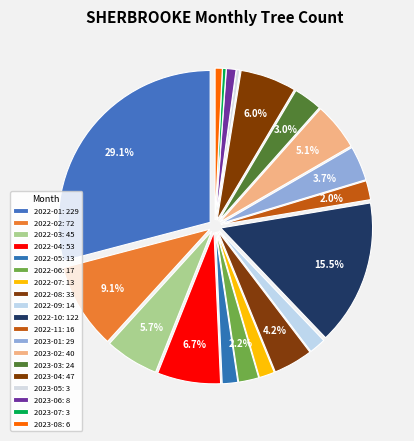

How many segments does this pie chart have?

19